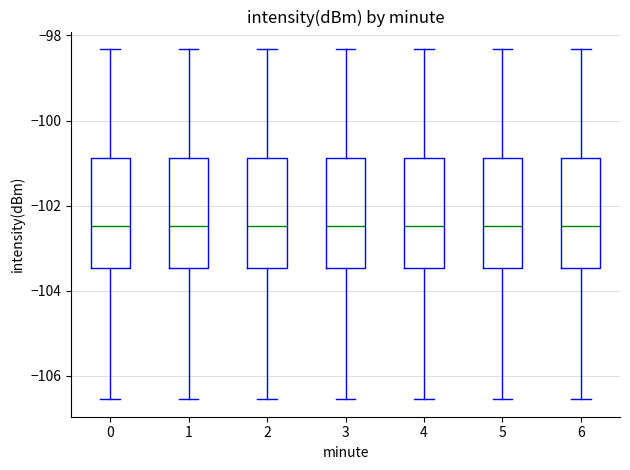

Reading left to right, transcribe this box plot: for each box, give where its median line is, the range the box spans, and where its two whiskers end, as read against the y-axis. The values are not printed on the chart, so give them approximately, as read against the axis.

0: median -102.4, box -103.4 to -100.8, whiskers -106.6 to -98.4
1: median -102.4, box -103.4 to -100.8, whiskers -106.6 to -98.4
2: median -102.4, box -103.4 to -100.8, whiskers -106.6 to -98.4
3: median -102.4, box -103.4 to -100.8, whiskers -106.6 to -98.4
4: median -102.4, box -103.4 to -100.8, whiskers -106.6 to -98.4
5: median -102.4, box -103.4 to -100.8, whiskers -106.6 to -98.4
6: median -102.4, box -103.4 to -100.8, whiskers -106.6 to -98.4